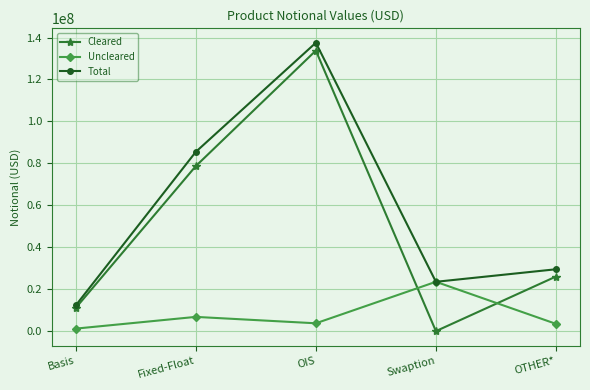

What is the greatest value displayed?

137519848